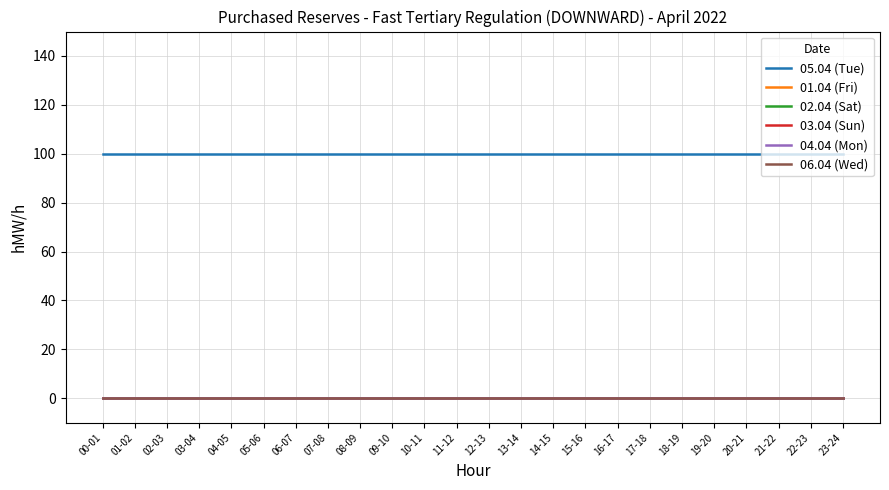

True or false: 05.04 (Tue) and 04.04 (Mon) intersect in this chart.

False